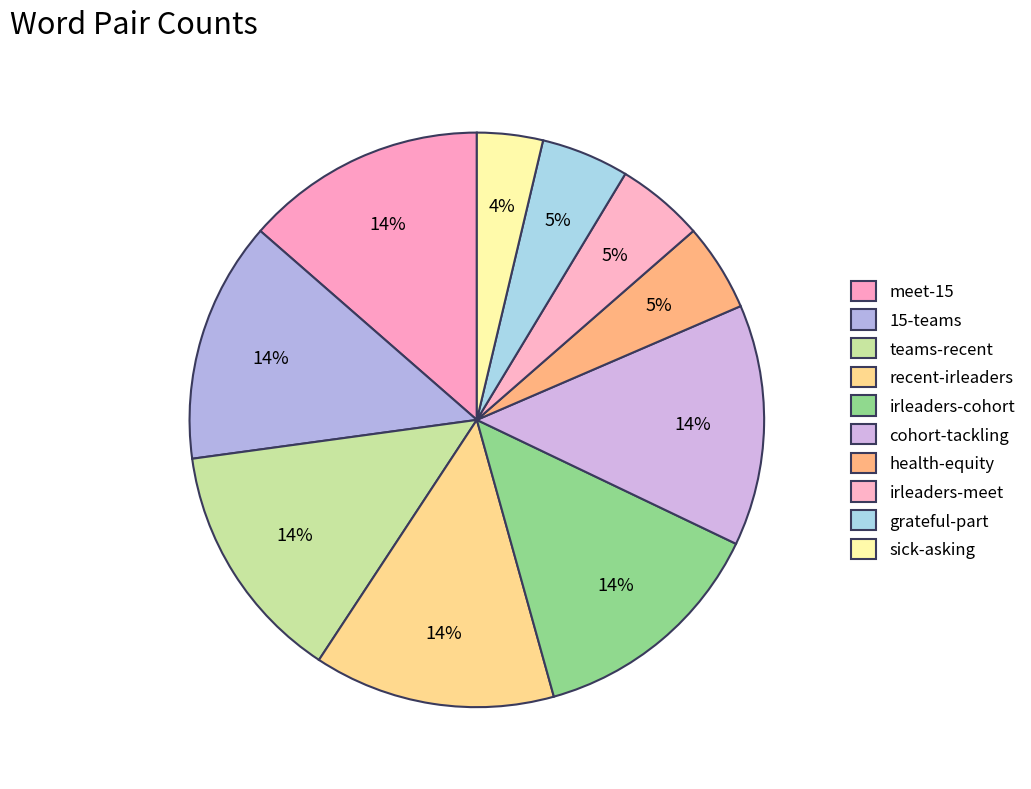

Count the number of slices in the pie.

10